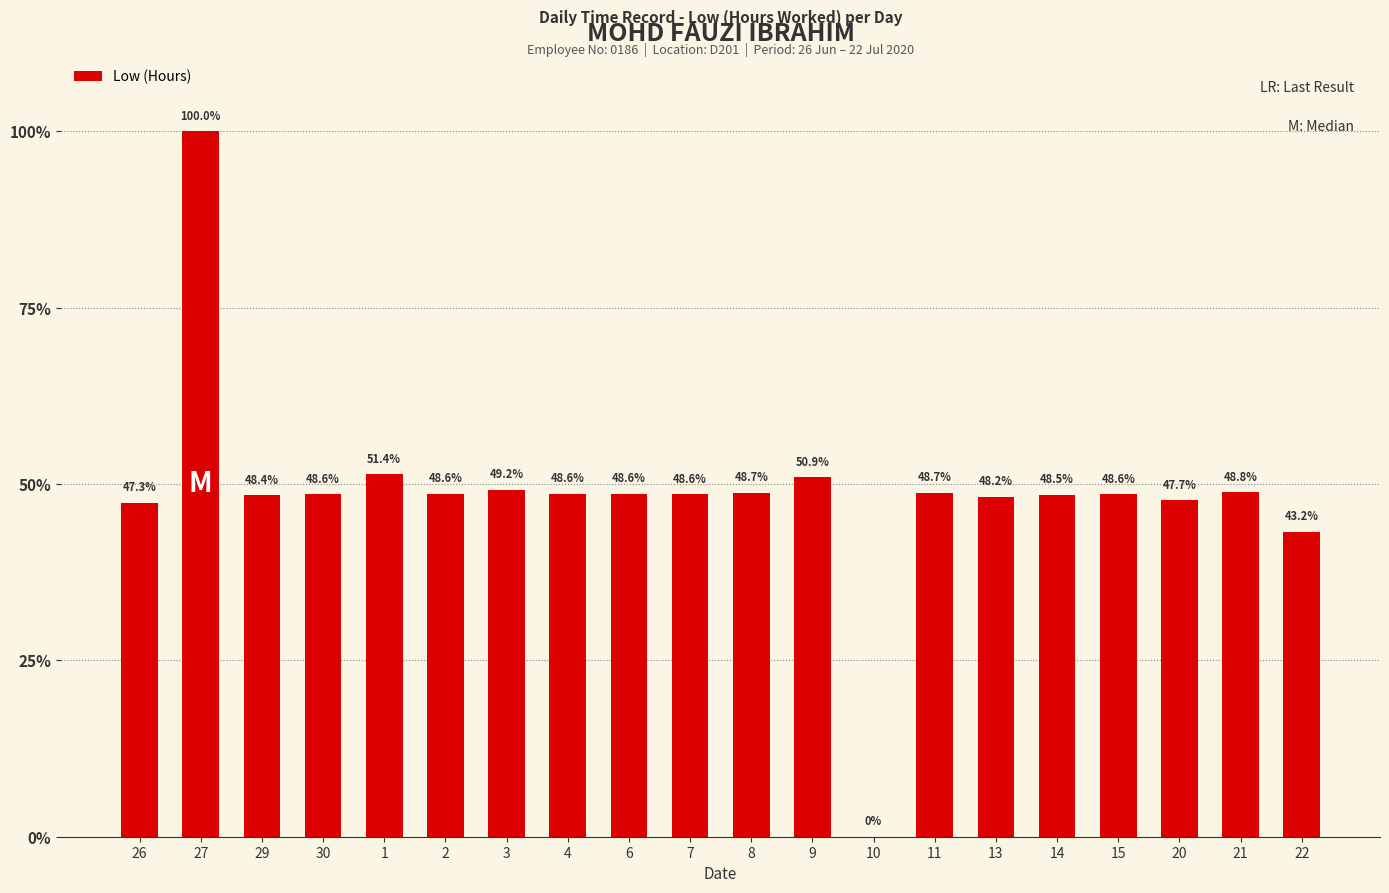

How many distinct data groups are displayed?

1